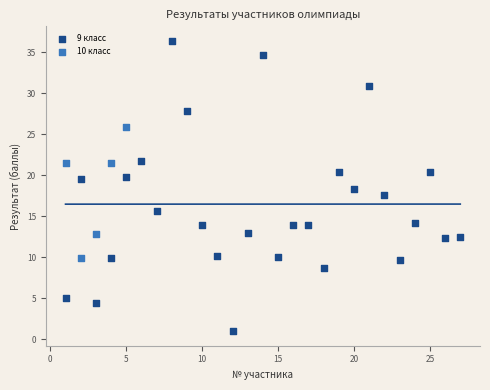

Which series reaches the minimum Y coordinate?

9 класс